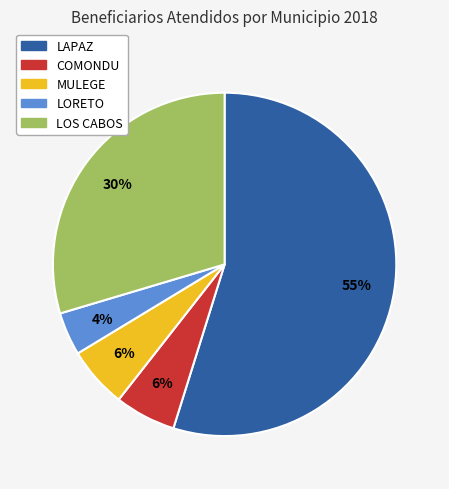

Which category has the smallest portion of the pie?

LORETO